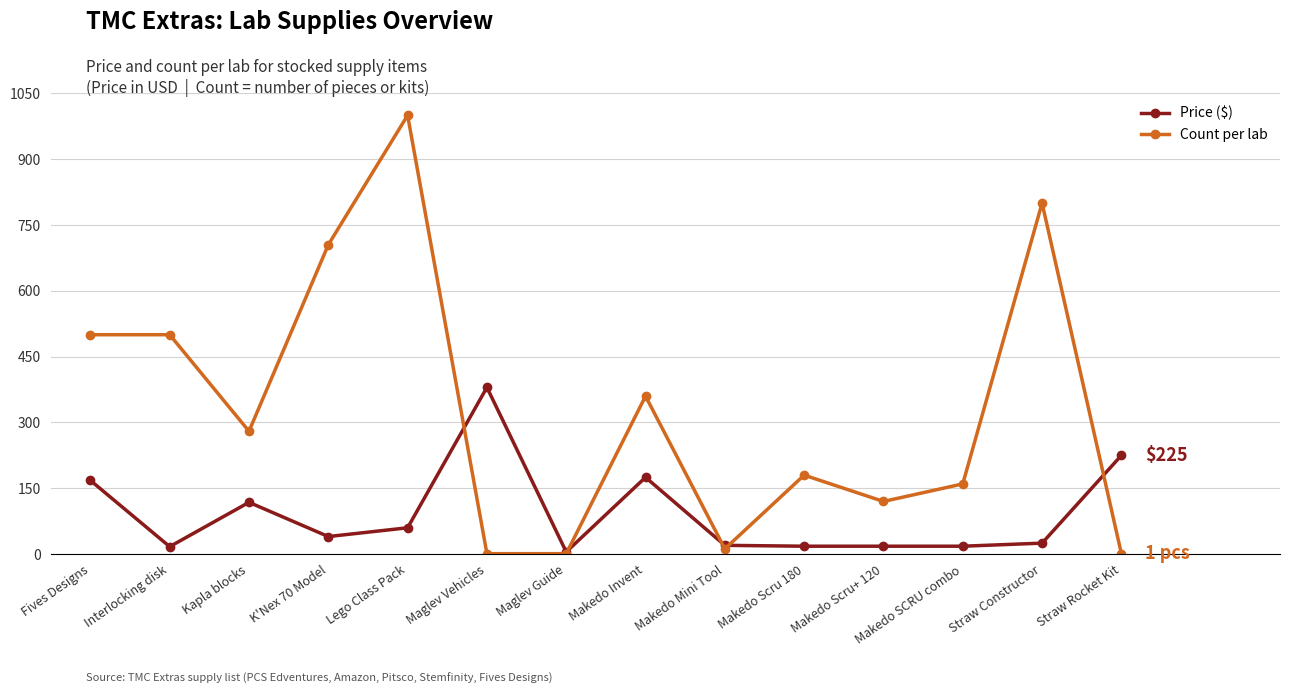

How many data points in Count per lab are less than 280?

7